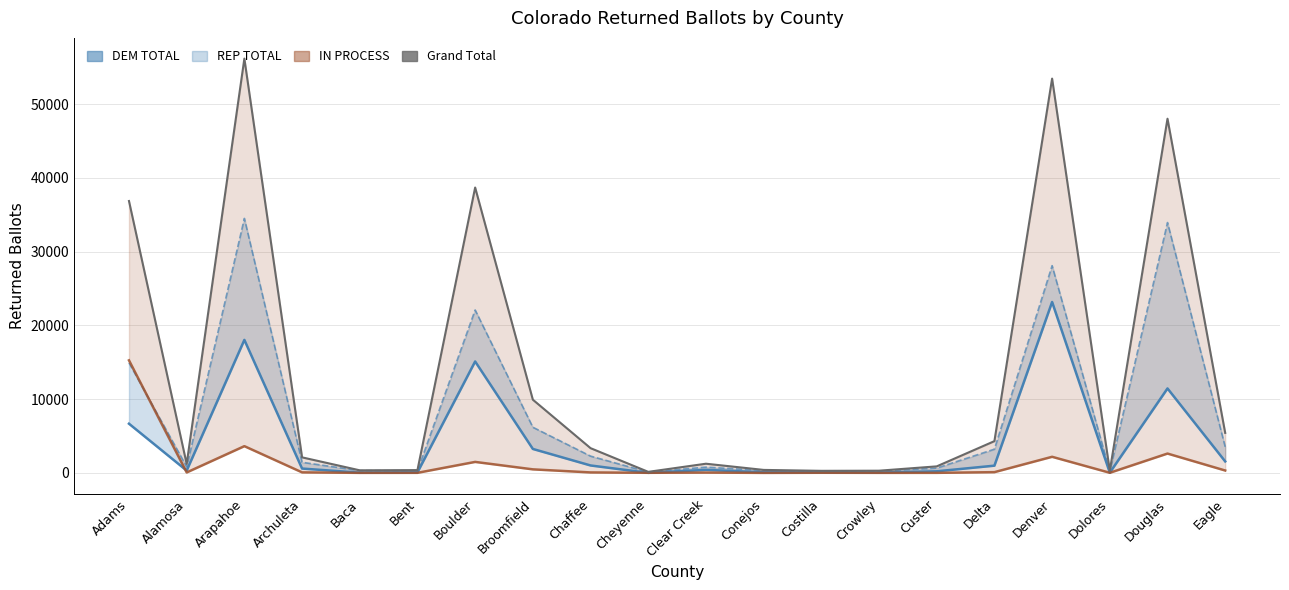

Rank the categories by REP TOTAL value from lowest to highest.

Cheyenne, Costilla, Dolores, Crowley, Bent, Baca, Conejos, Custer, Clear Creek, Alamosa, Archuleta, Chaffee, Delta, Eagle, Broomfield, Adams, Boulder, Denver, Douglas, Arapahoe